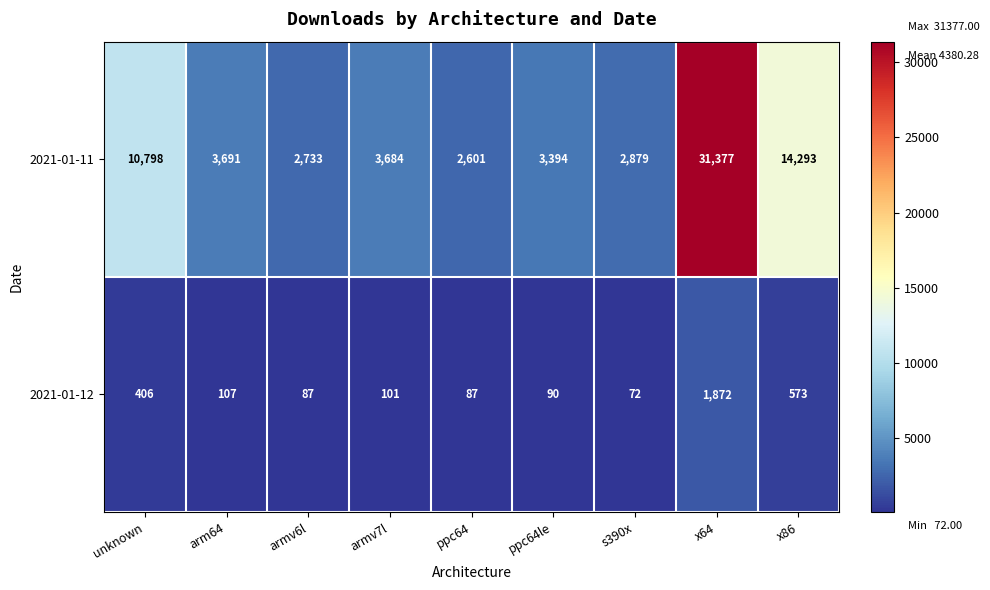

What is the approximate value of 2021-01-12 at x64, to the nearest 100?

1900